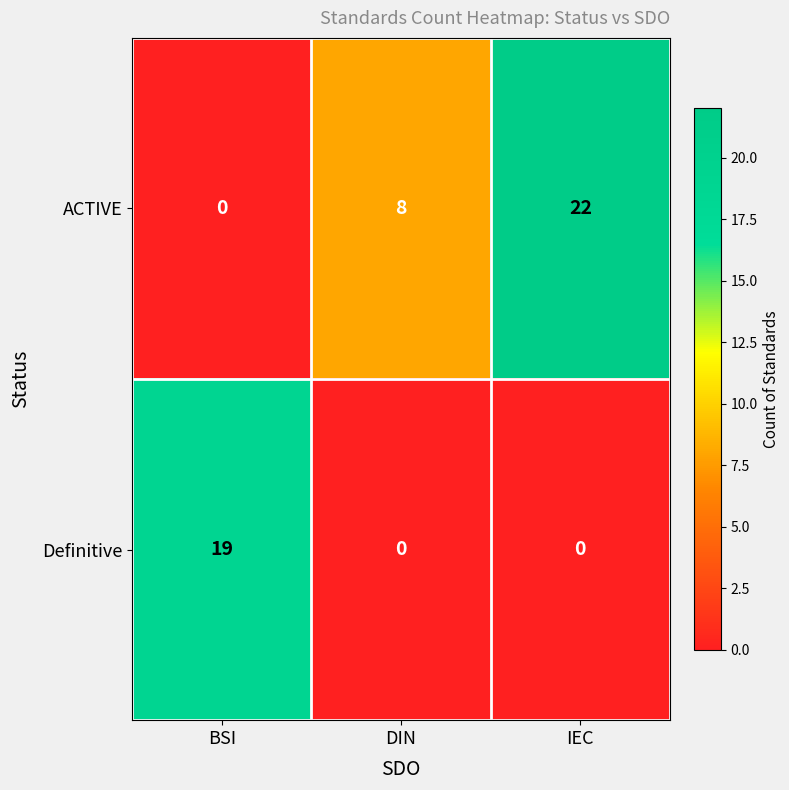

How many data points in ACTIVE are less than 8?

1